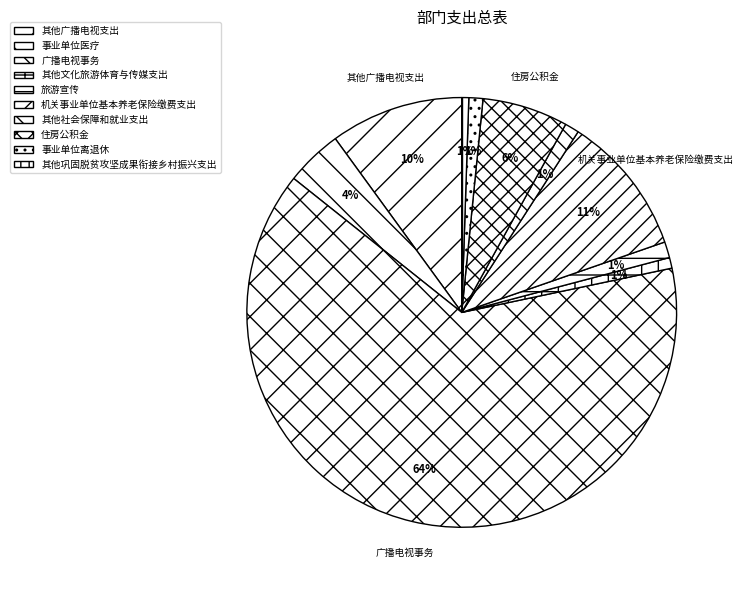

To the nearest percent, what is the combined percentage of 其他巩固脱贫攻坚成果衔接乡村振兴支出 and 旅游宣传?

2%